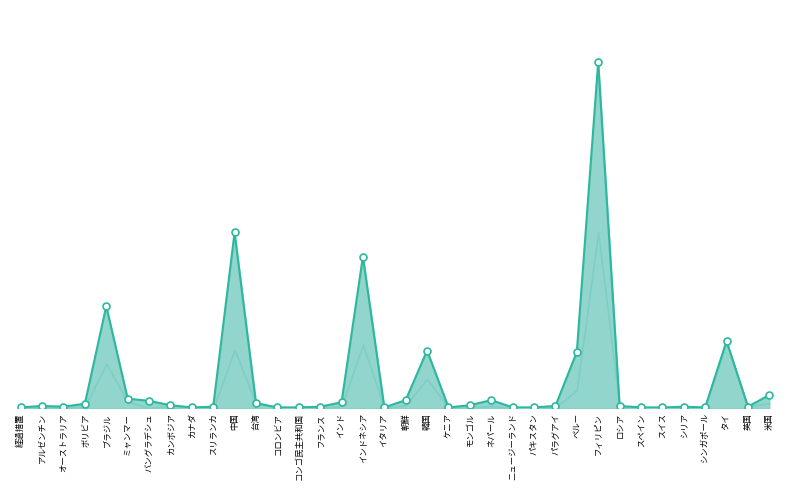

True or false: there are more than 2 points higher than both neighbors.

True